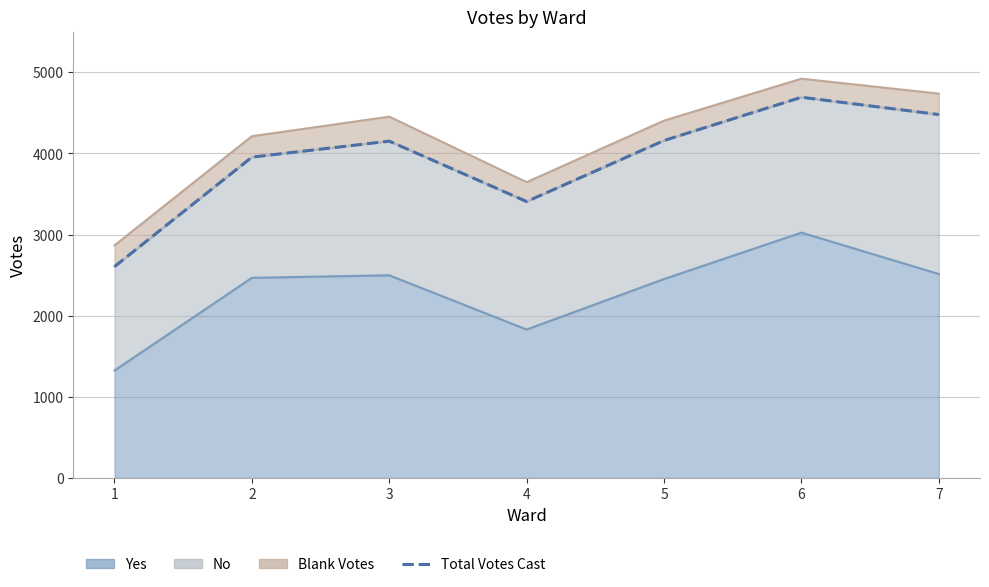

The chart shows a value of 4159 at 5. True or false?

True